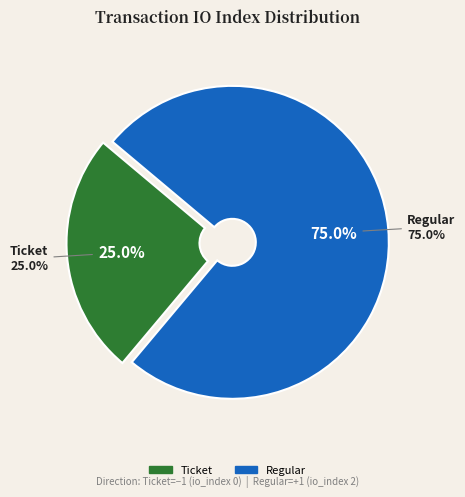

How many slices are in this pie chart?

2